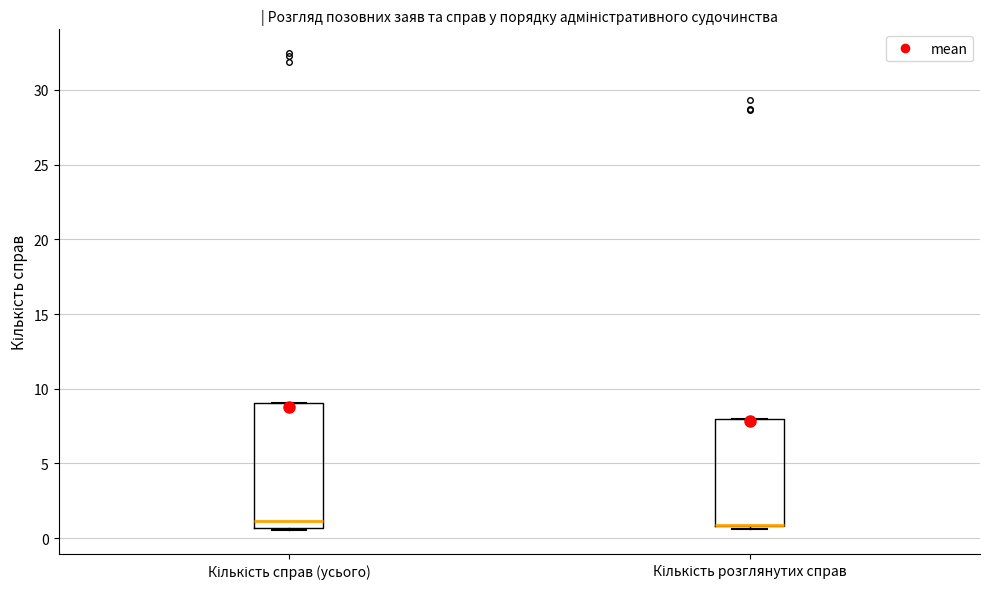

Reading left to right, read every box against the y-axis: the position of its median line, the range the box covers, and the ends of its whiskers. The values are not printed on the chart, so give them approximately, as read against the axis.

Кількість справ (усього): median 1.0, box 0.5 to 9.0, whiskers 0.5 to 9.0
Кількість розглянутих справ: median 1.0 (drawn on the box's lower edge), box 1.0 to 8.0, whiskers 0.5 to 8.0